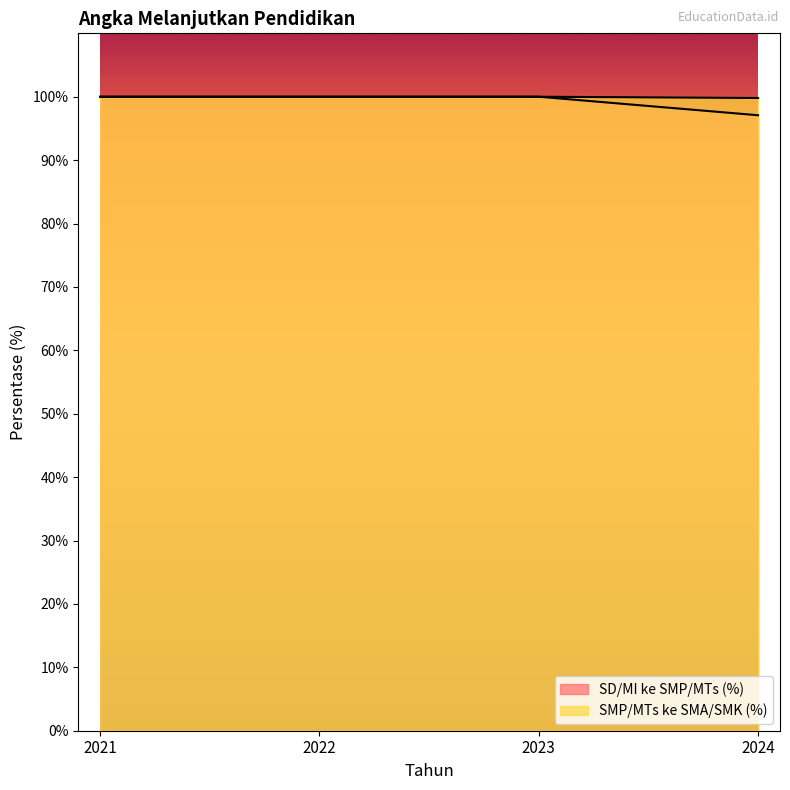

How many categories are shown in the chart?

4